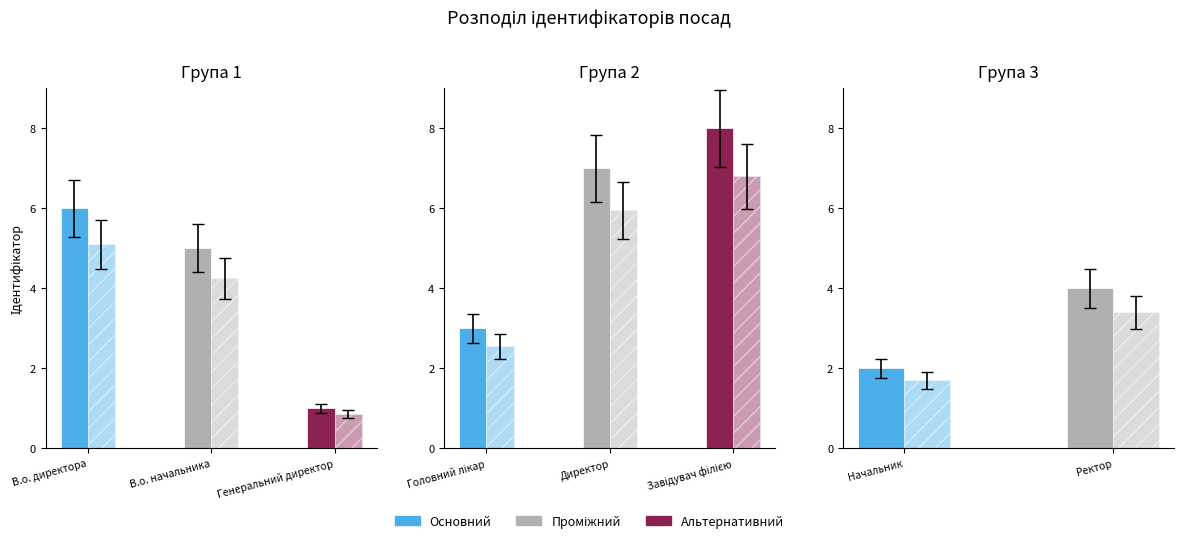

The value at Директор is 5. True or false?

False